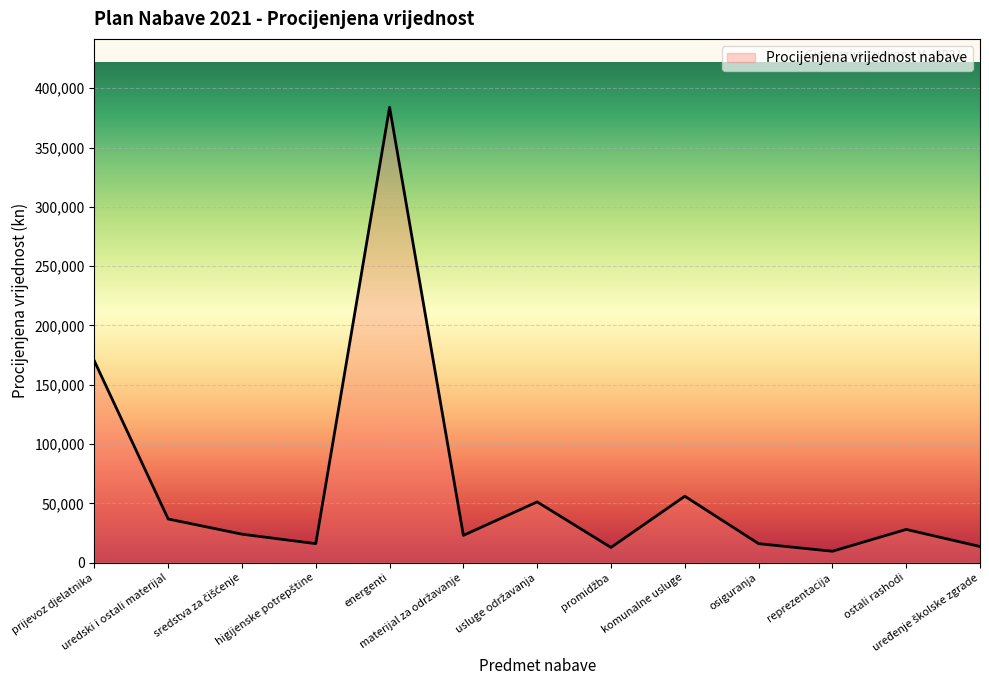

What is the greatest value displayed?

384000